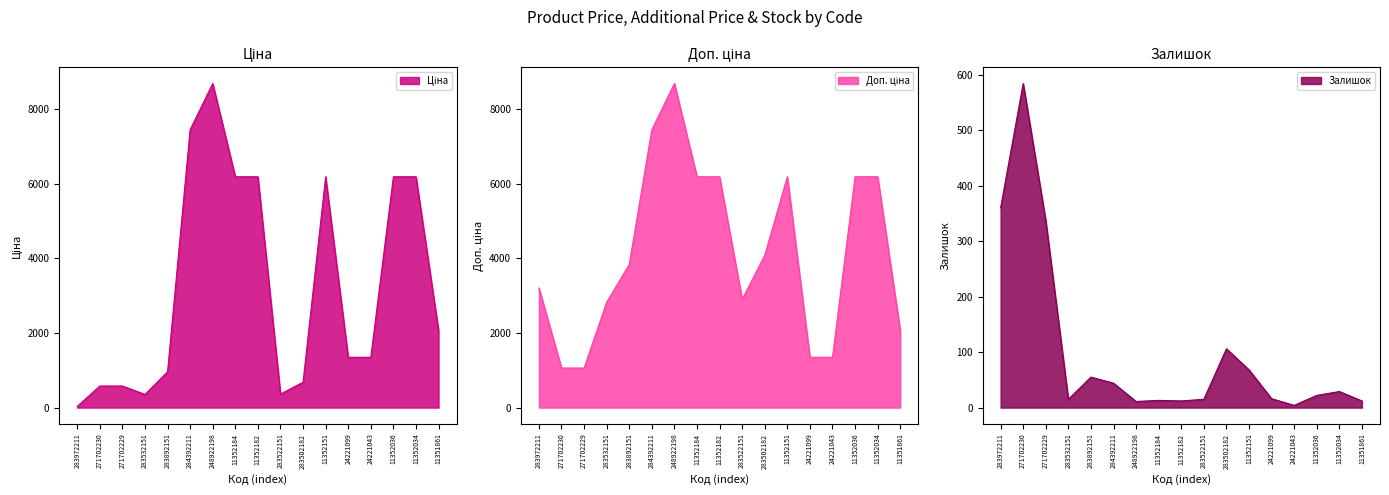

At which category is the sum across all series the highest?

248922198